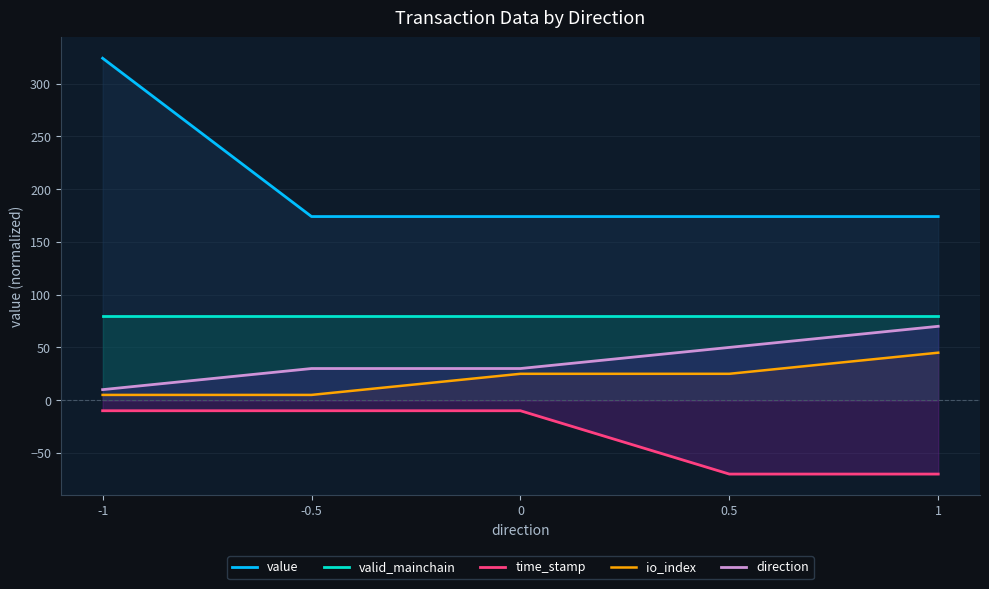

At which category is the sum across all series the highest?

-1